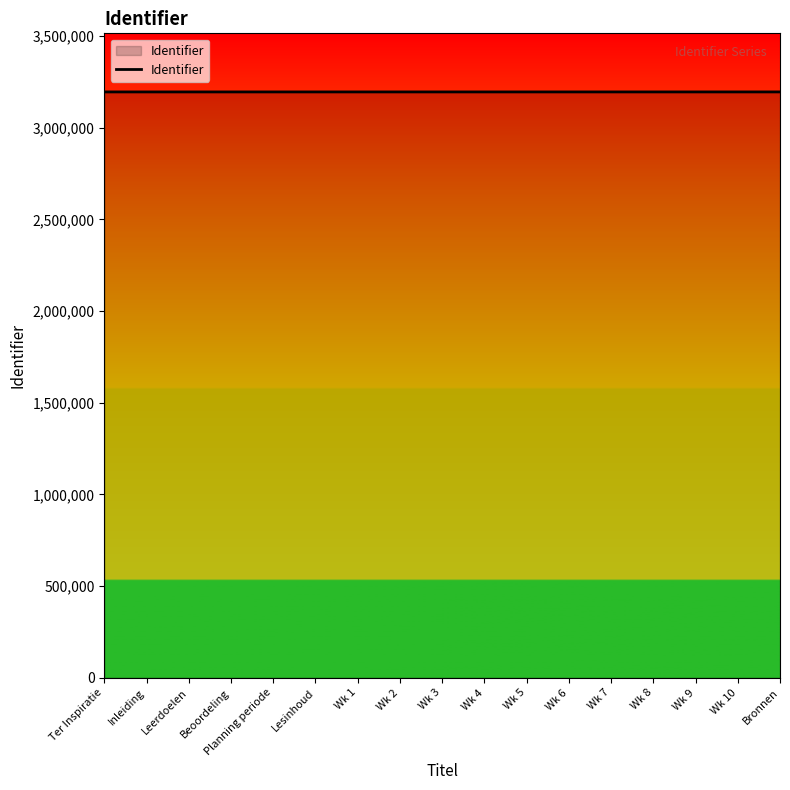

Is it true that the value at Inleiding is 3194982?

True